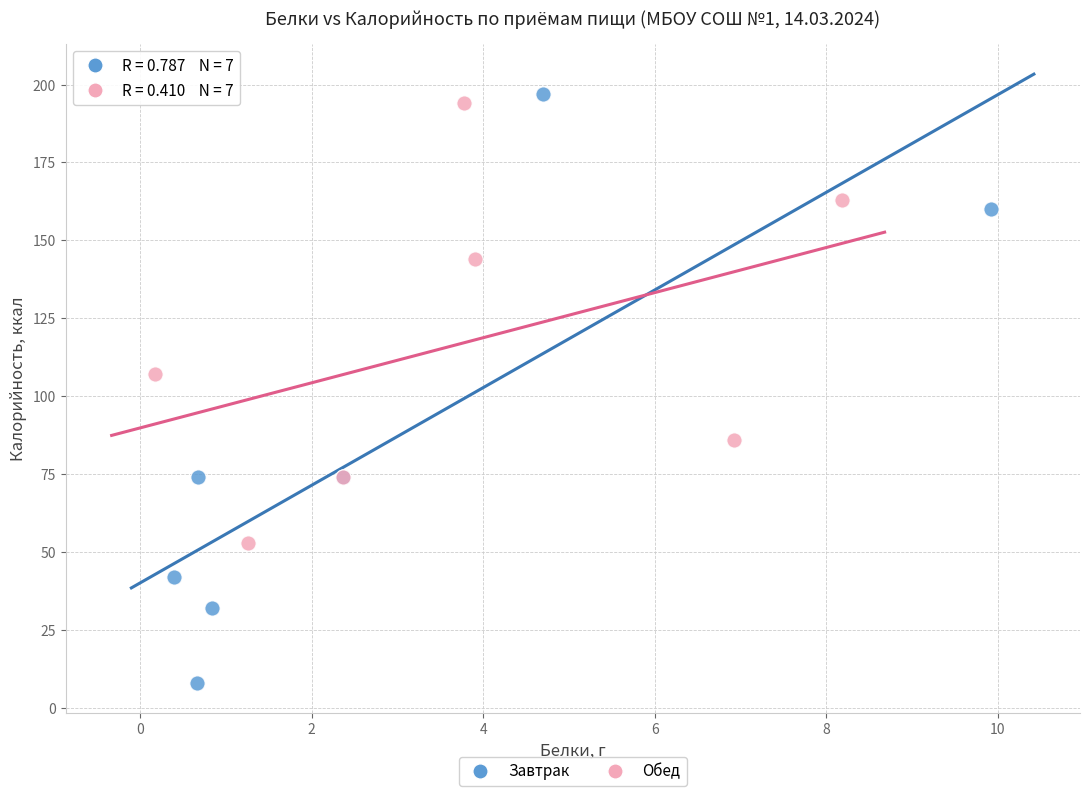

Which series reaches the minimum Y coordinate?

Завтрак